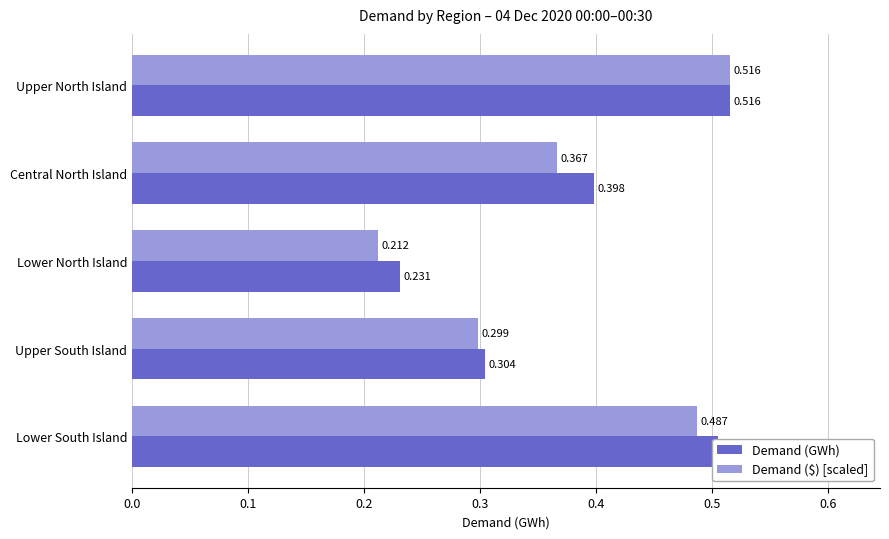

At which category does the chart reach its minimum across all series?

Lower North Island